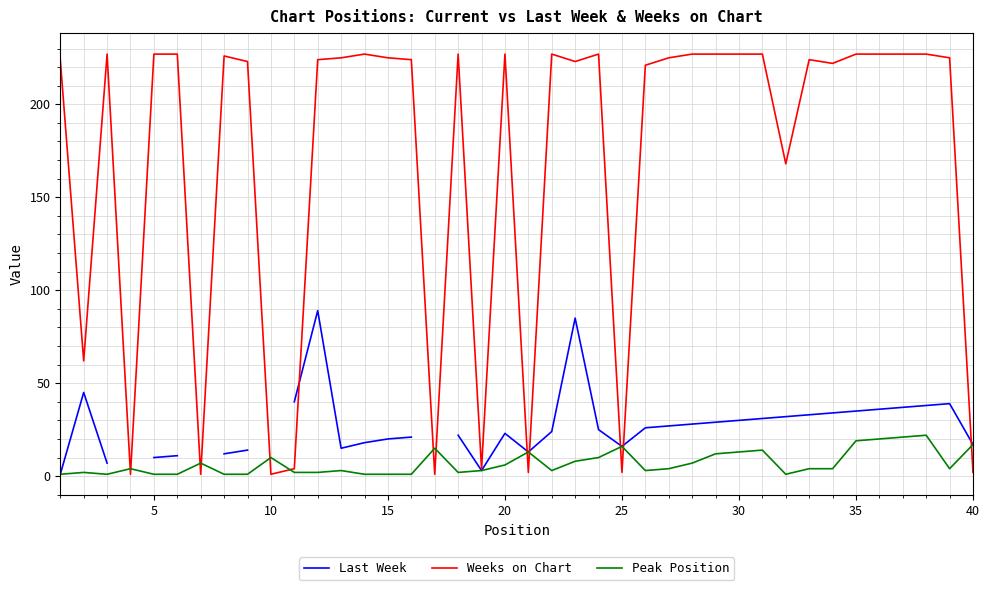

The value of Peak Position at 25 is 26. True or false?

False